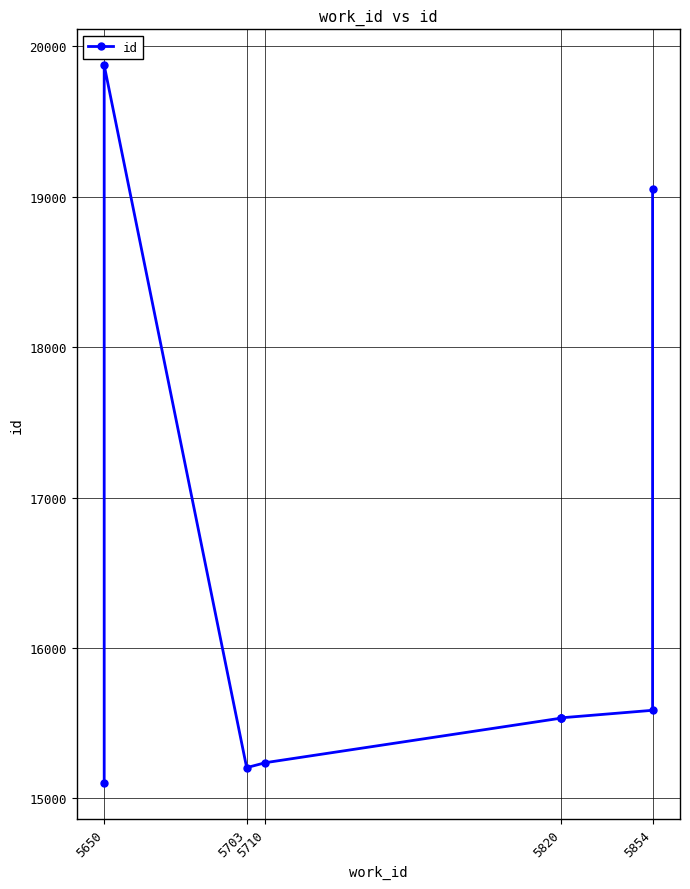

The value at 5854 is 6249. True or false?

False